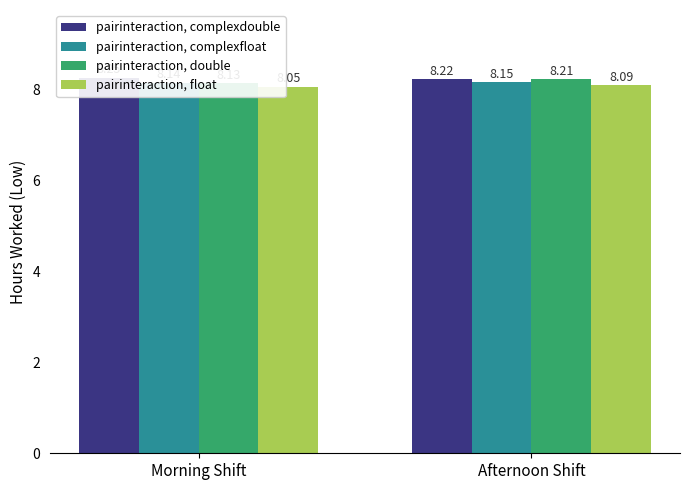

Does the chart contain any negative values?

No